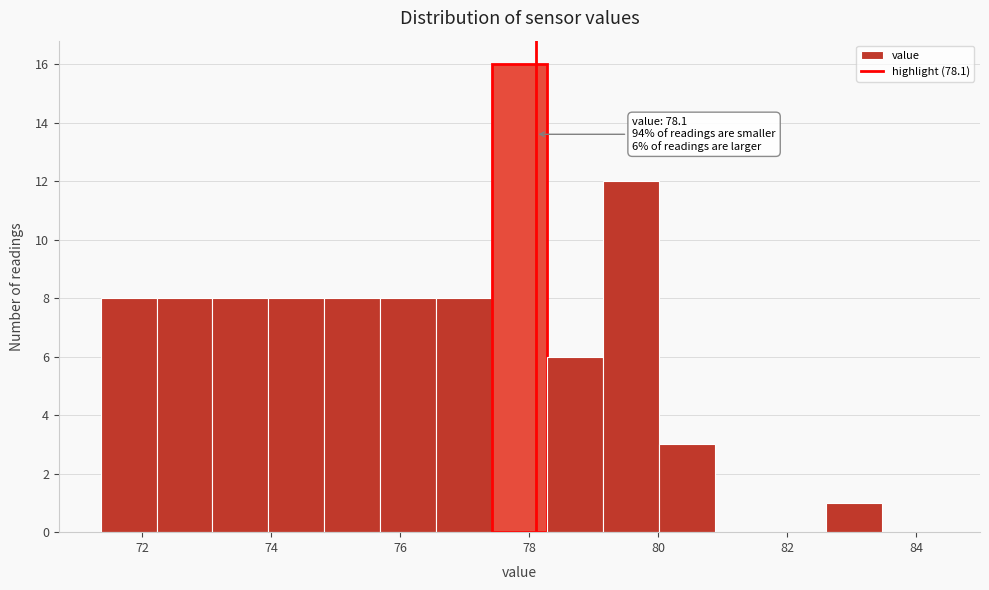

Over which range of the x-axis is the bar tallest?

77.4 to 78.2